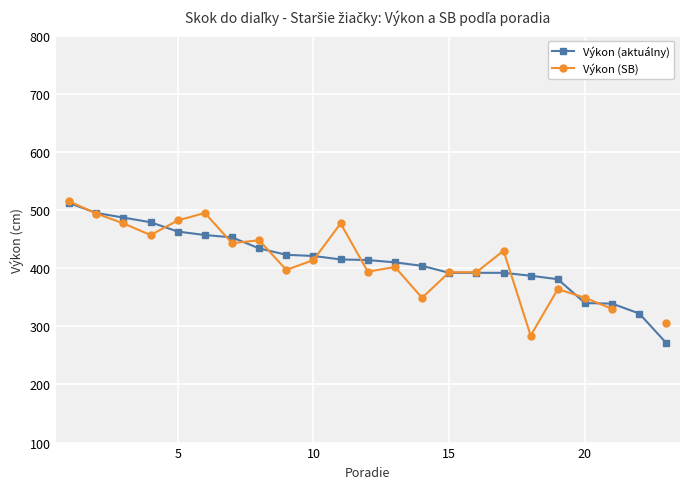

How many series are shown in this chart?

2